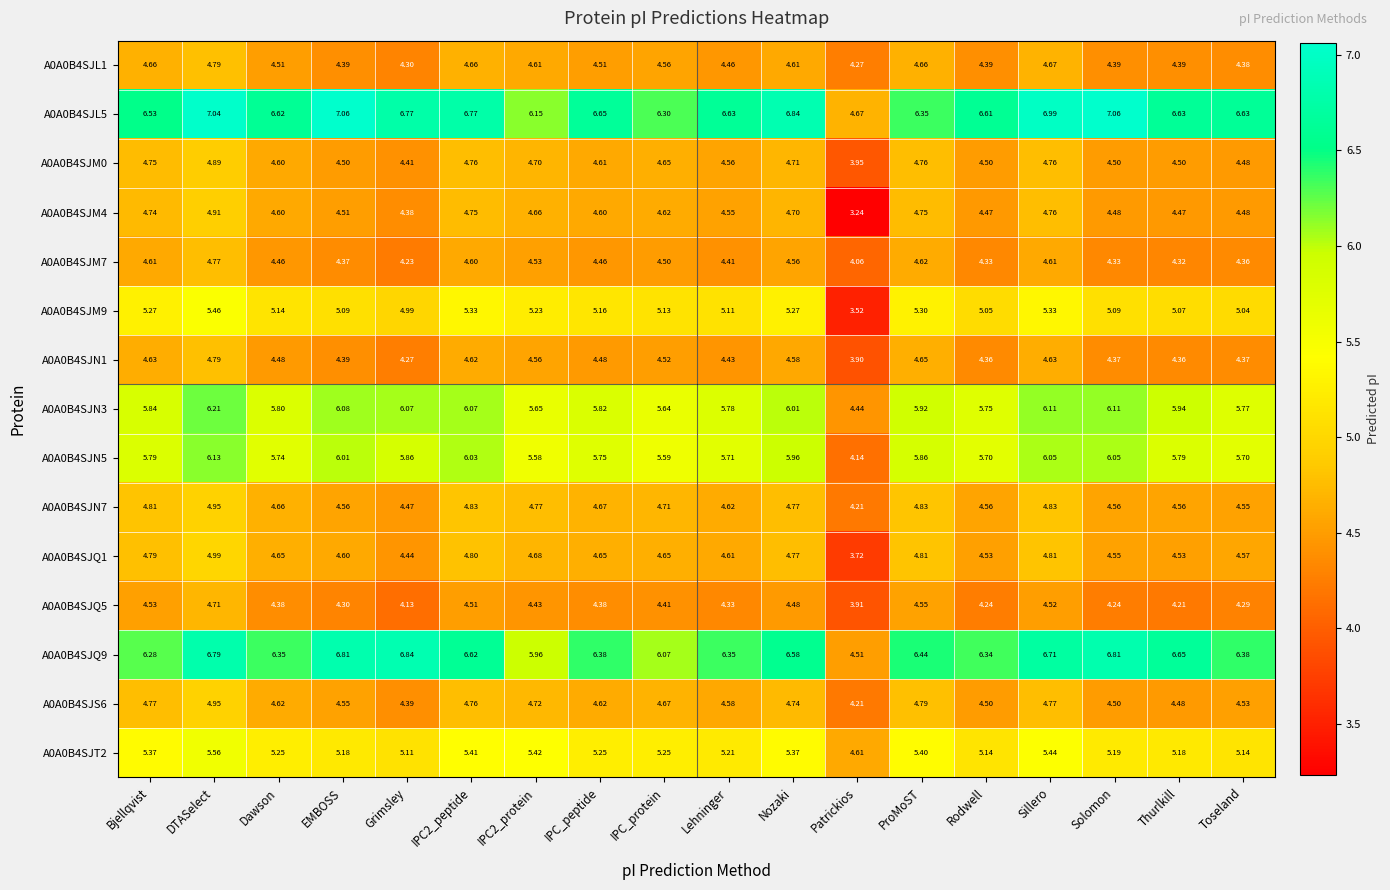

At which label is A0A0B4SJQ5 closest to 4?

Patrickios